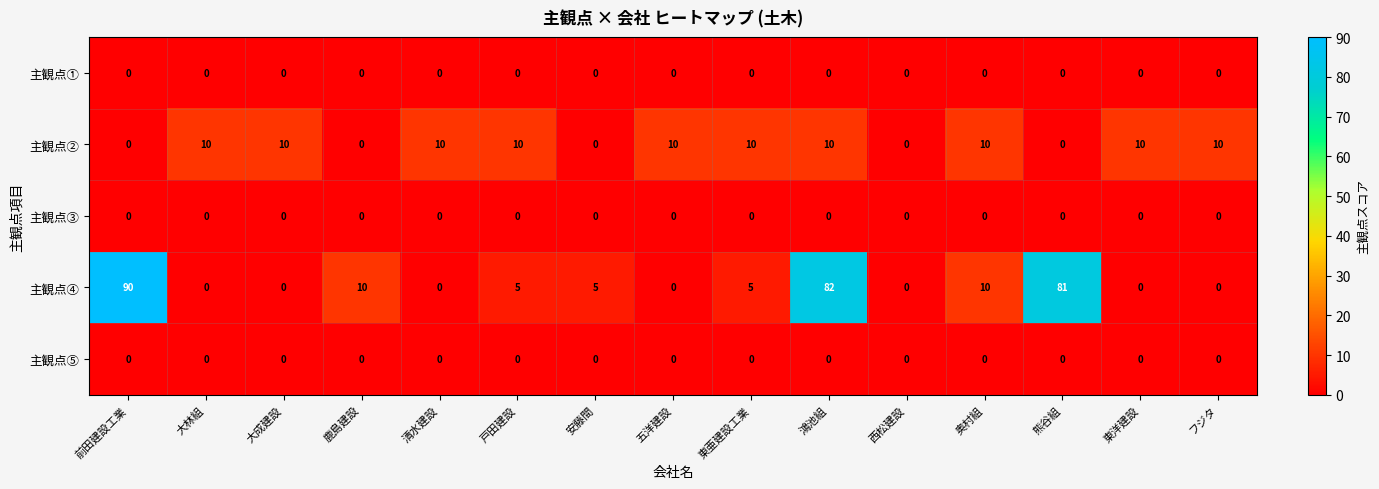

What is the average value of the 主観点② series?

7